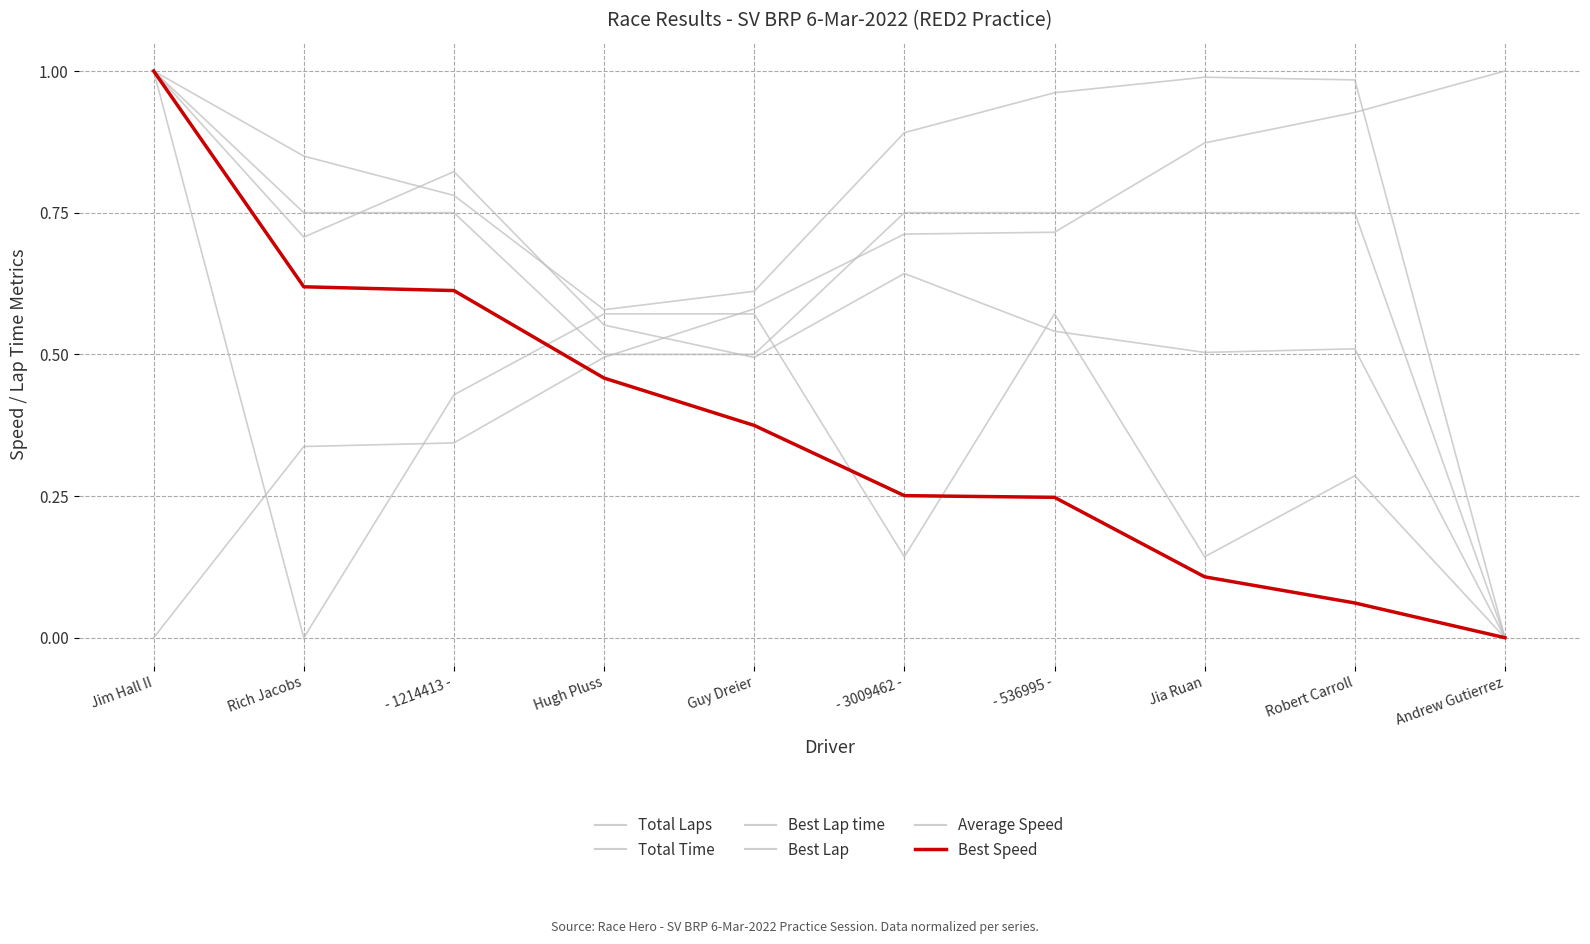

How many lines are shown in the chart?

6